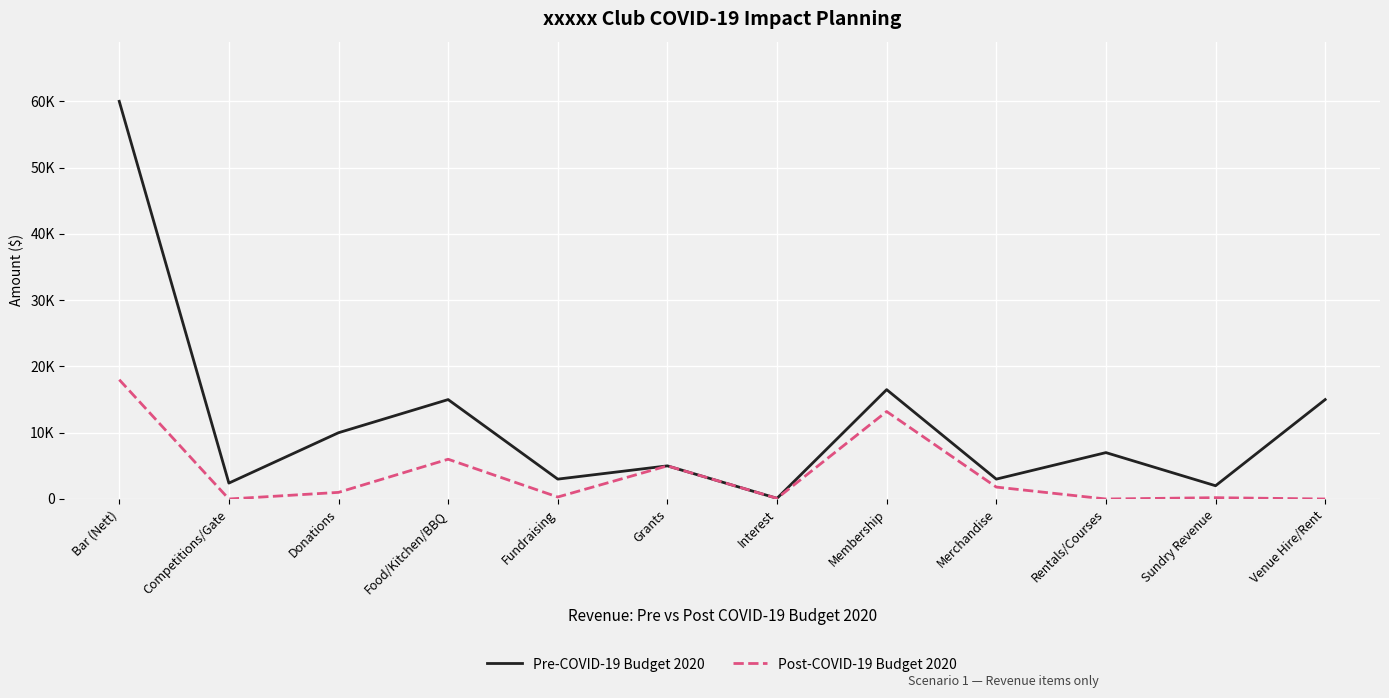

What is the difference between the Post-COVID-19 Budget 2020 values at Membership and Competitions/Gate?

13200